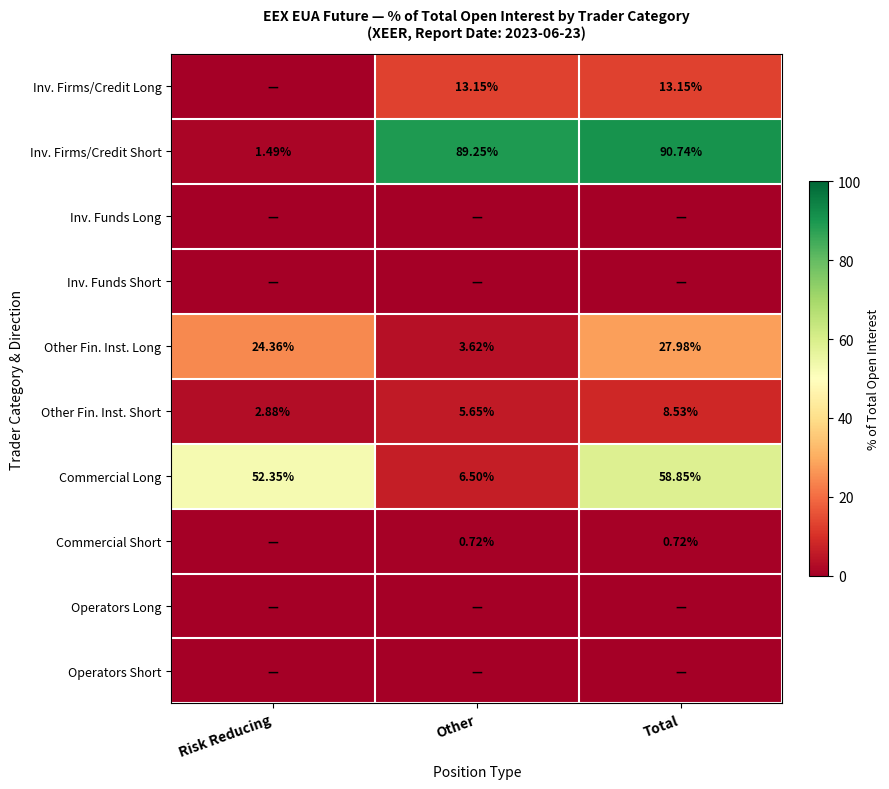

At which label does Inv. Firms/Credit Short first exceed 89?

Other